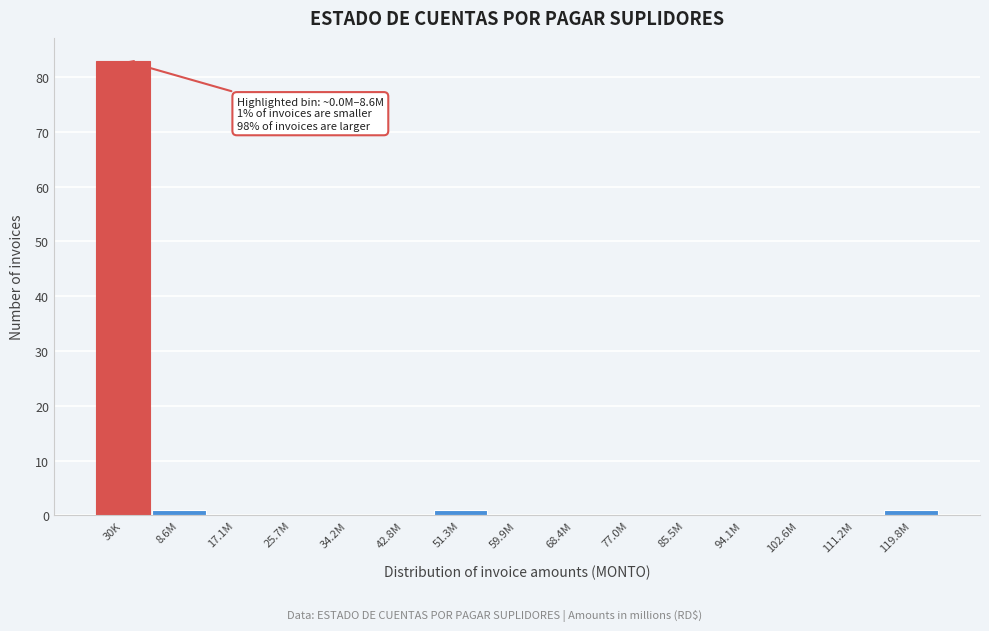

Reading left to right, extract all data points from this chart.

30K=83	8.6M=1	17.1M=0	25.7M=0	34.2M=0	42.8M=0	51.3M=1	59.9M=0	68.4M=0	77.0M=0	85.5M=0	94.1M=0	102.6M=0	111.2M=0	119.8M=1